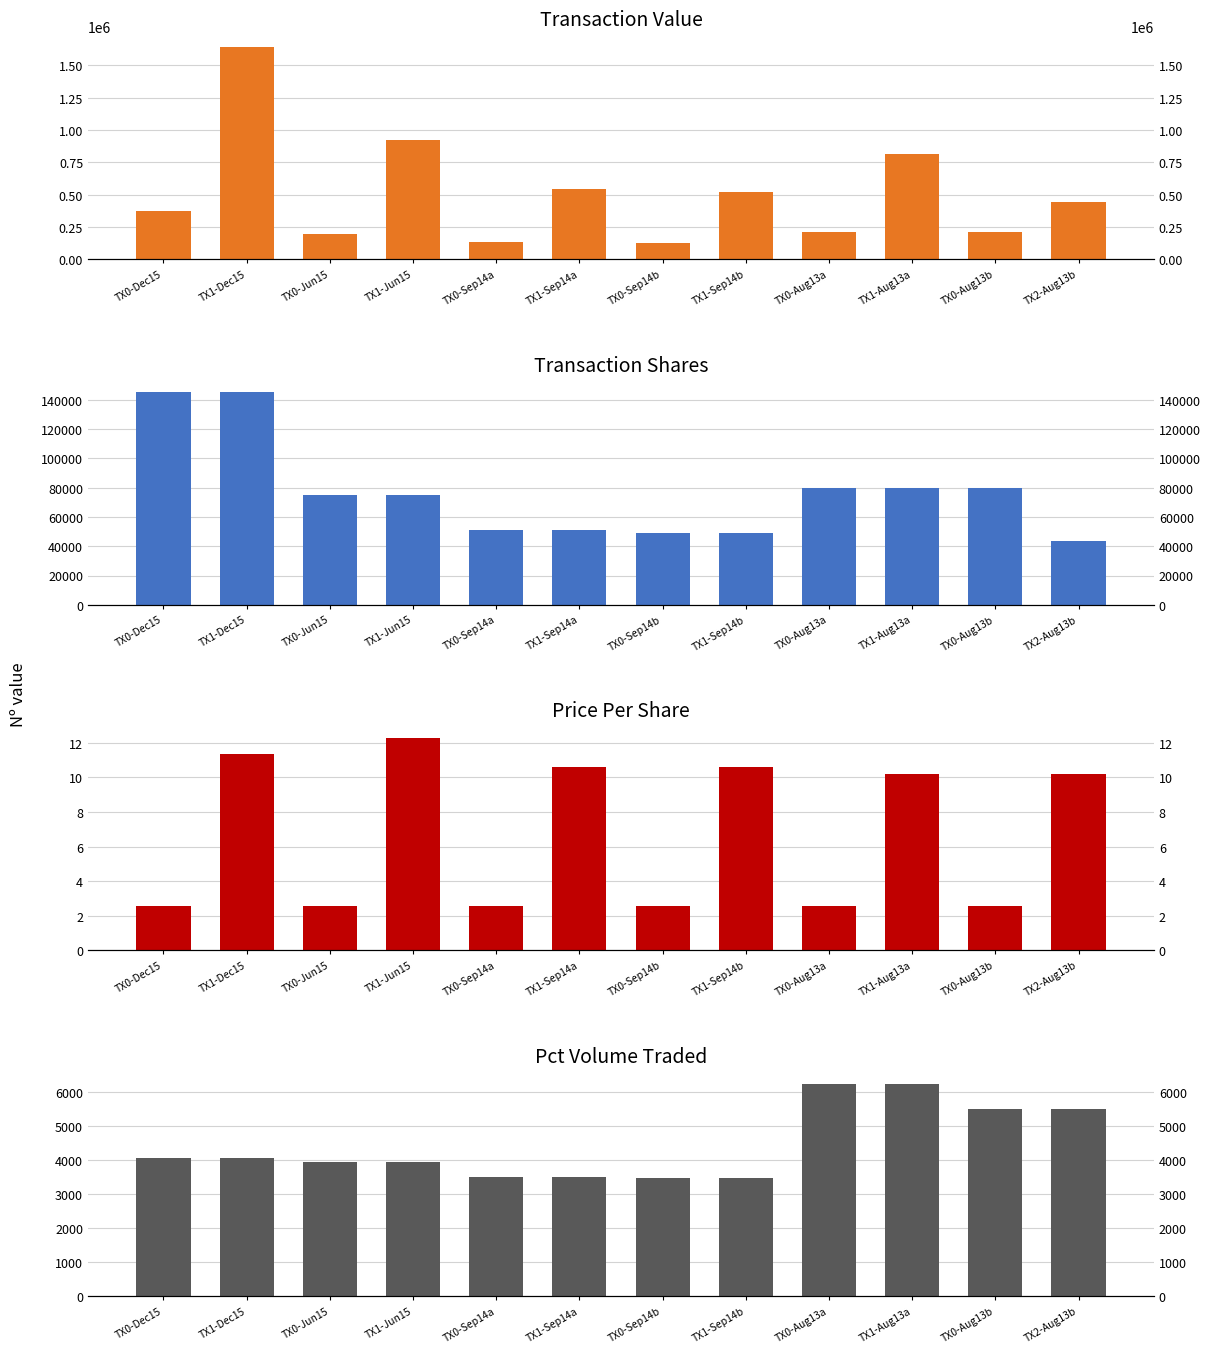

What is the sum of the transactionValue values at TX0-Sep14a and TX1-Dec15?

1775799.0